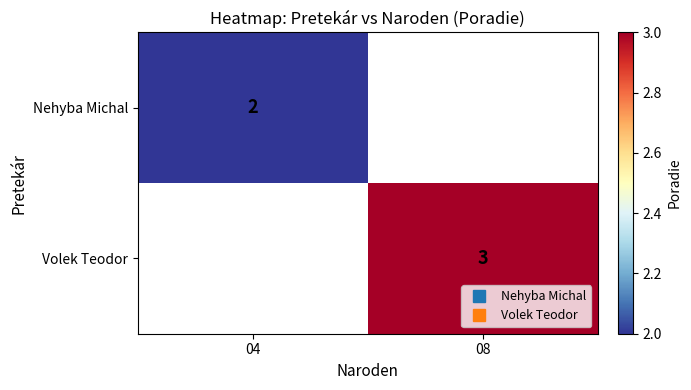

List the labels in order of Volek Teodor value, largest first.

04, 08